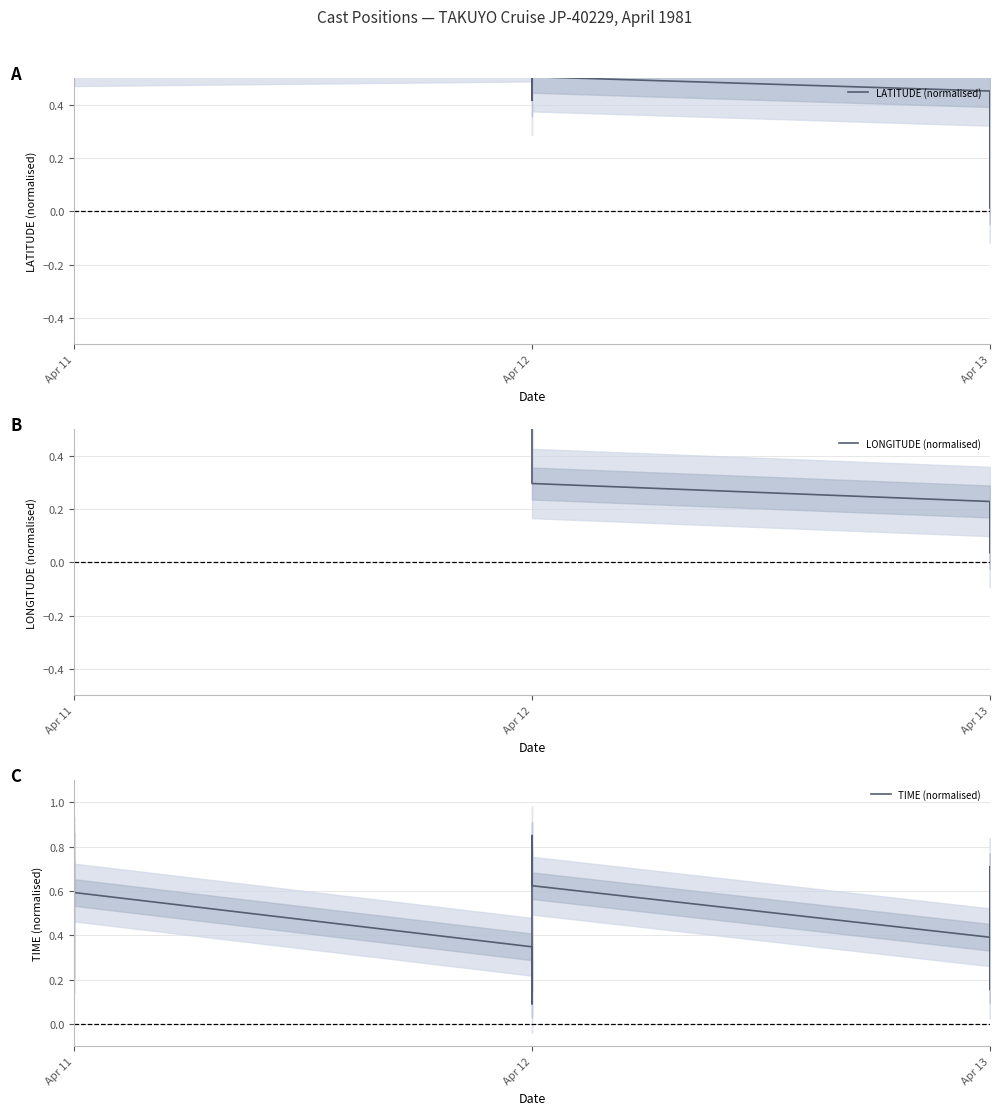

After their last crossing, which series has the higher values: TIME (normalised) or LONGITUDE (normalised)?

TIME (normalised)